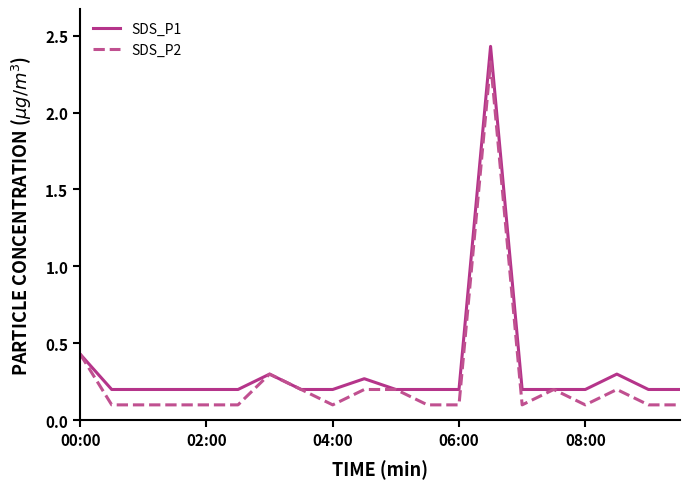

Reading right to left, what are all the values shown in this chart?

SDS_P1: 0.2	0.2	0.3	0.2	0.2	0.2	2.4	0.2	0.2	0.2	0.3	0.2	0.2	0.3	0.2	0.2	0.2	0.2	0.2	0.4
SDS_P2: 0.1	0.1	0.2	0.1	0.2	0.1	2.3	0.1	0.1	0.2	0.2	0.1	0.2	0.3	0.1	0.1	0.1	0.1	0.1	0.4